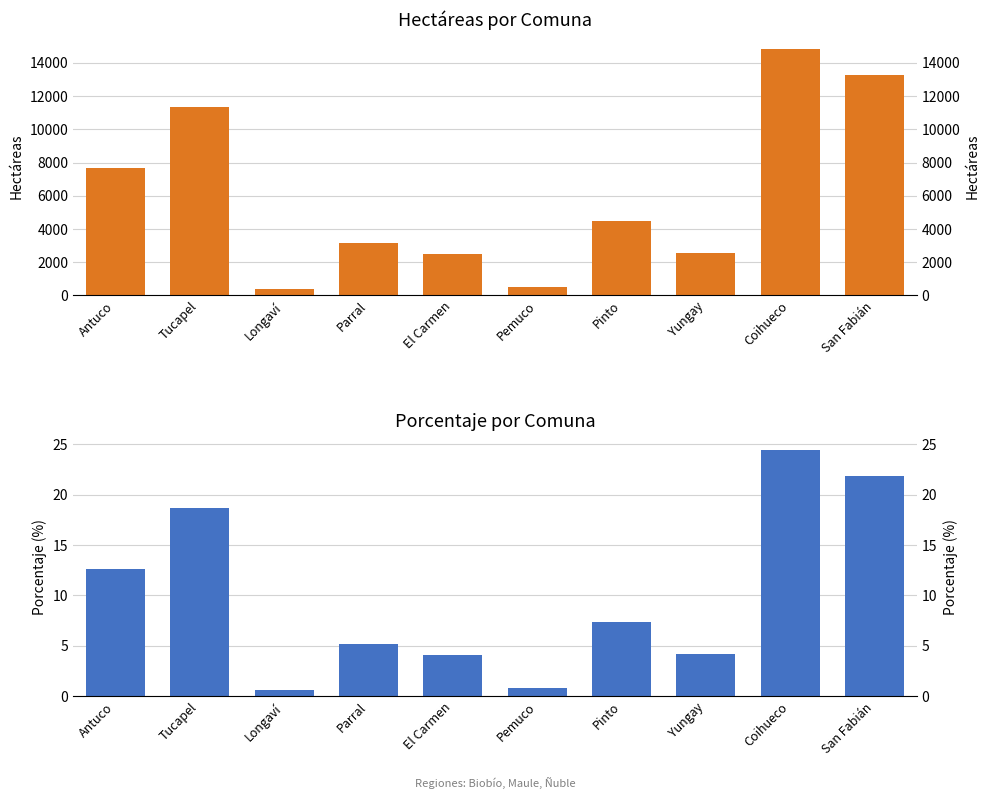

What is the spread (max minus min) of values at Longaví?

408.0